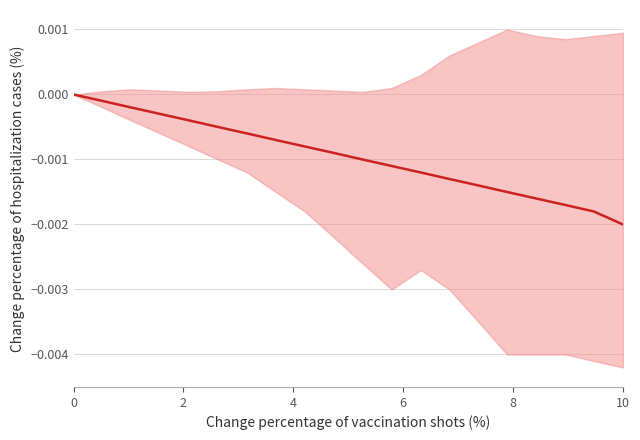

How many distinct data groups are displayed?

1